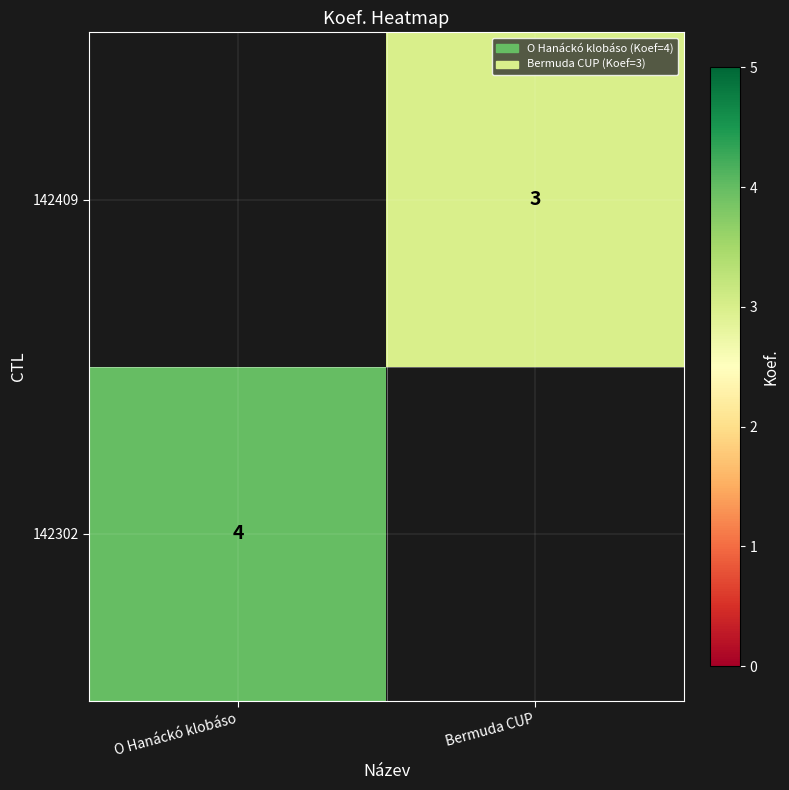

The 142409 series shows 2 at Bermuda CUP. True or false?

False